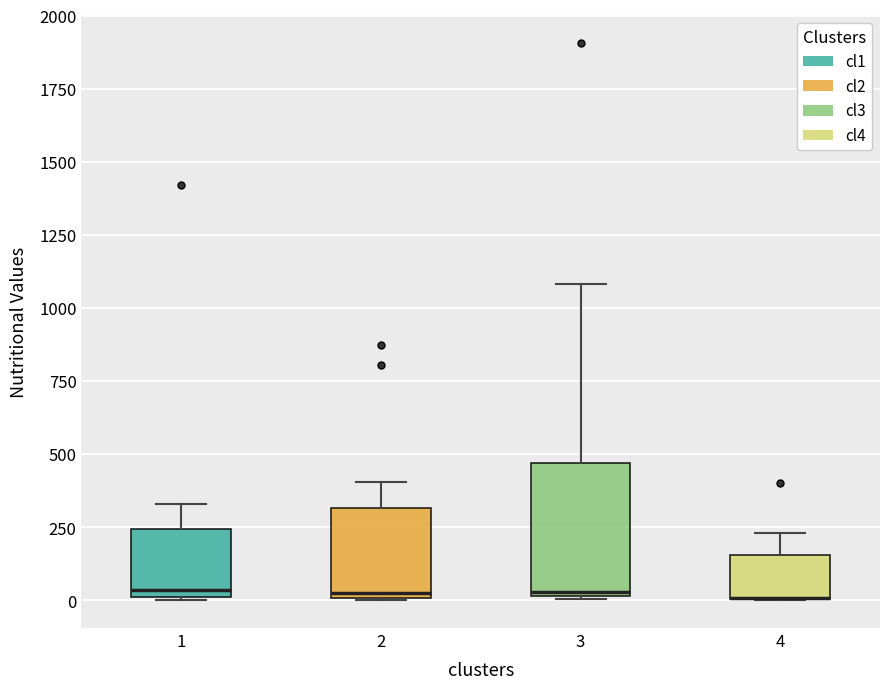

Which box is the tallest, from its lower edge to its upper edge?

3